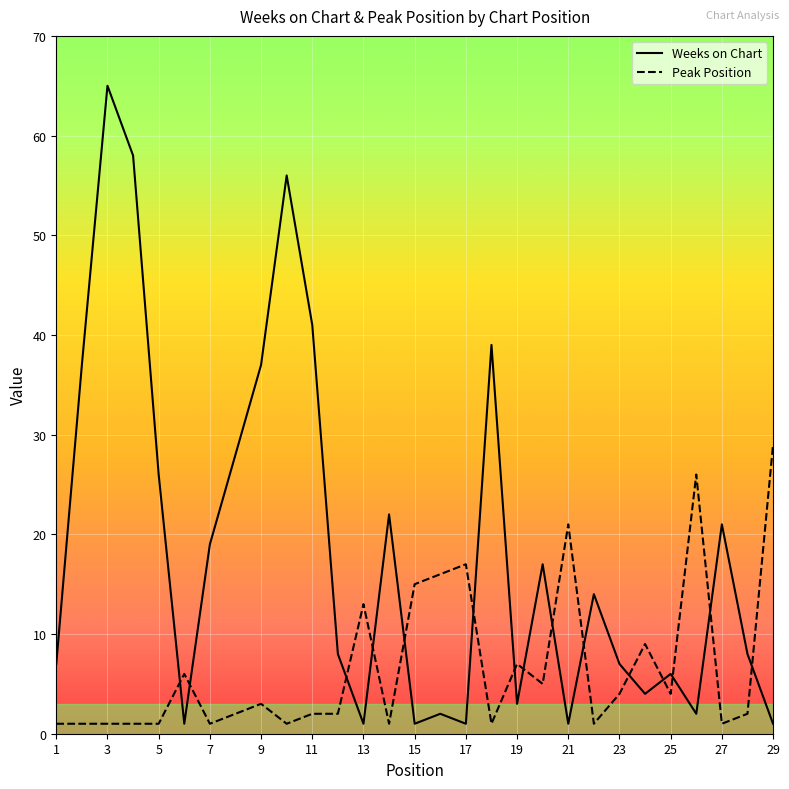

Which series has the largest total across all categories?

Weeks on Chart